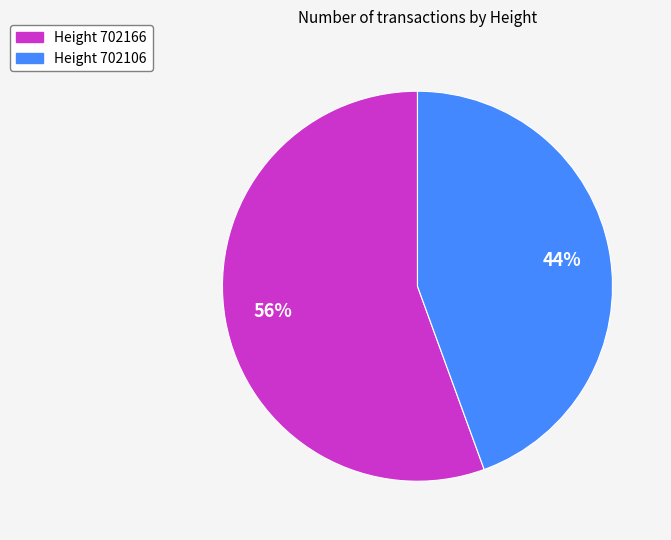

To the nearest percent, what is the average slice percentage?

50%